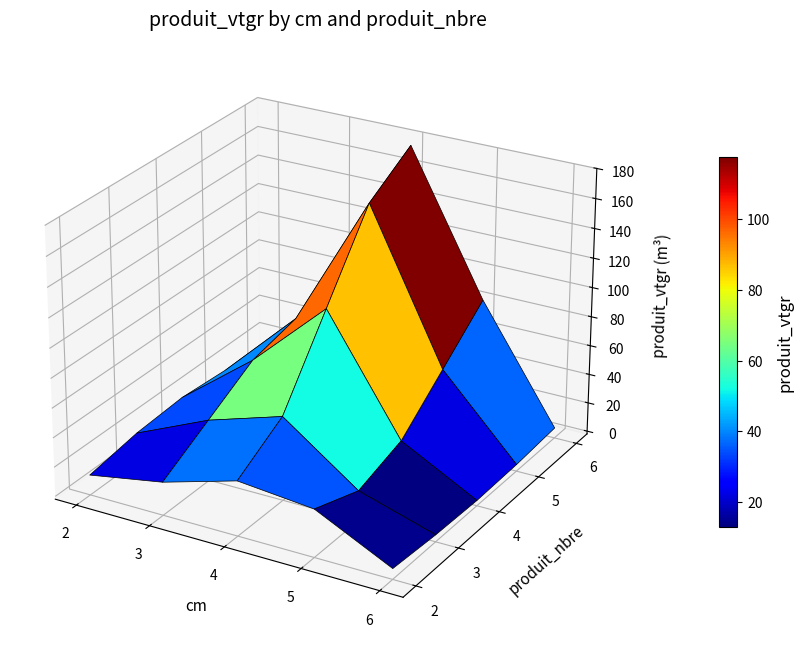

At which category is the sum across all series the highest?

4